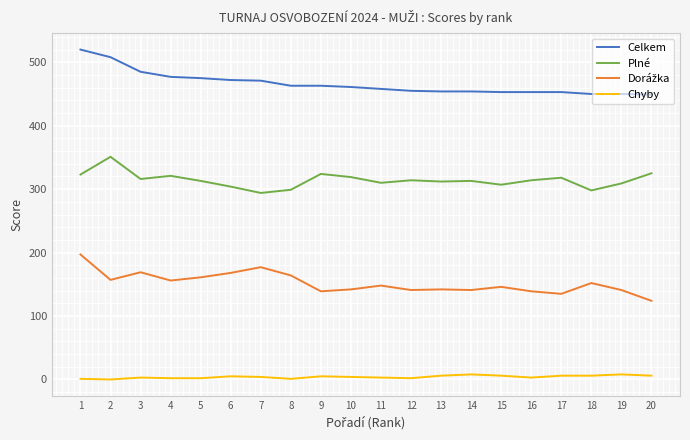

At how many categories does at least one series exceed 441?

20